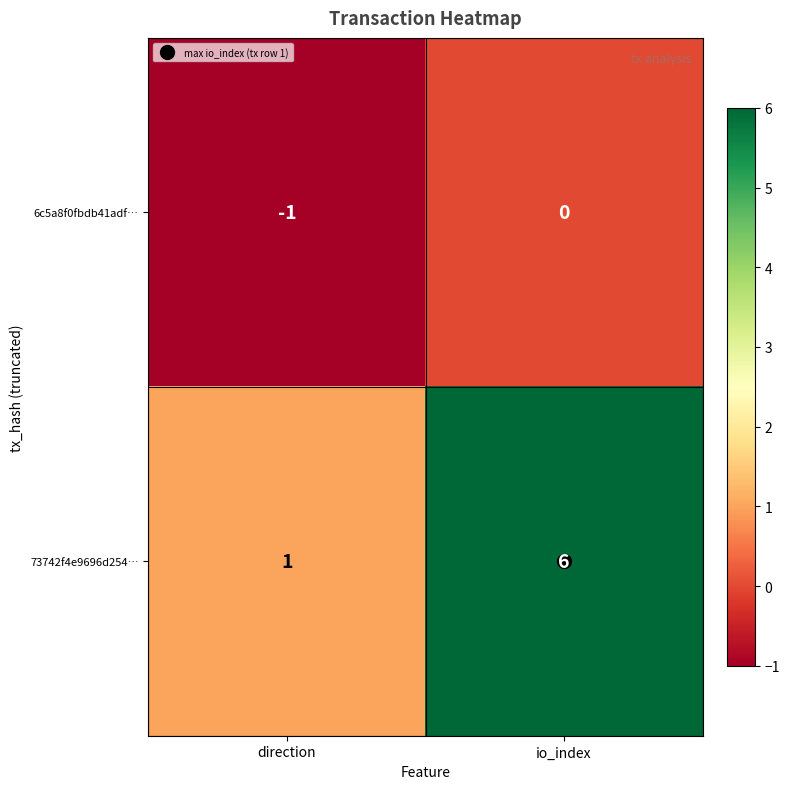

What is the difference between the maximum and minimum values in the 73742f4e9696d254… series?

5